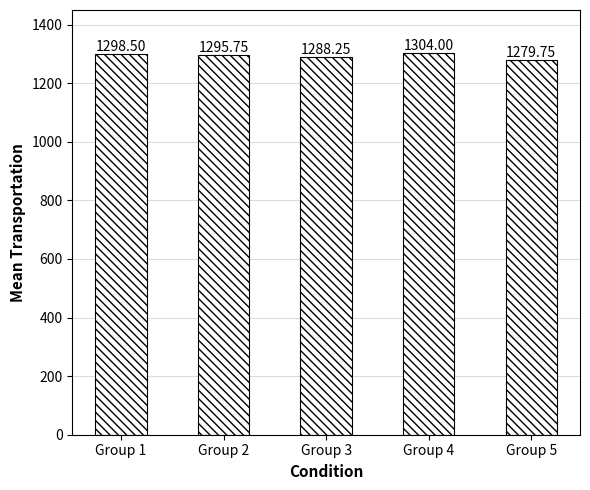

List the labels in order of value, largest first.

Group 4, Group 1, Group 2, Group 3, Group 5